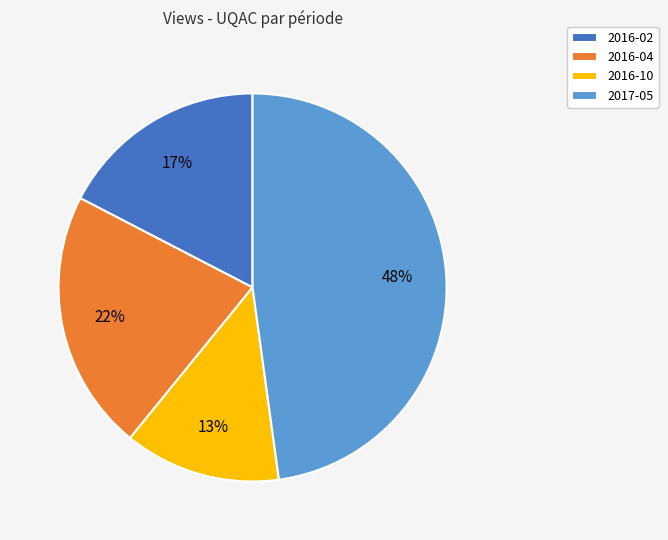

Is there any slice that represents more than half of the pie?

No